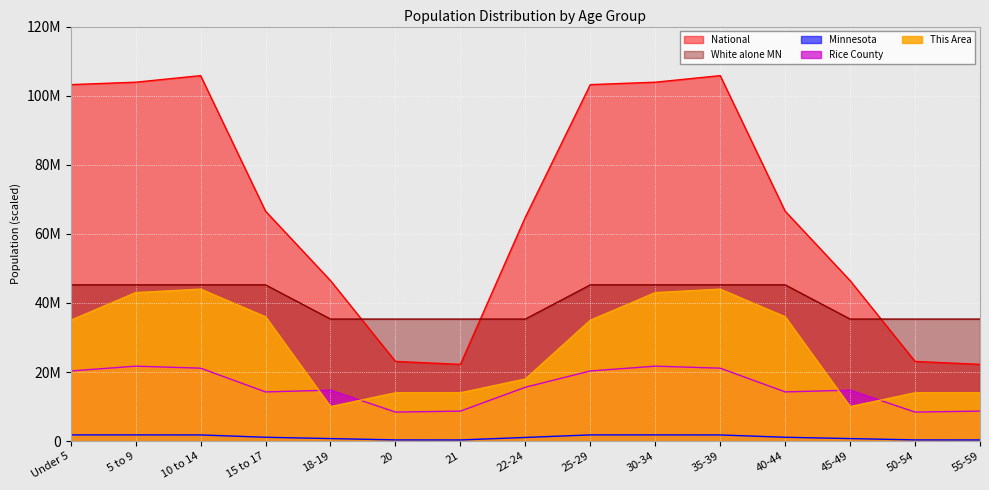

How many lines are shown in the chart?

5